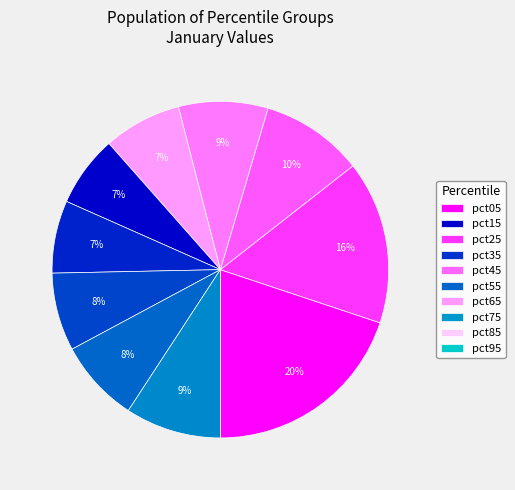

How many slices are in this pie chart?

10